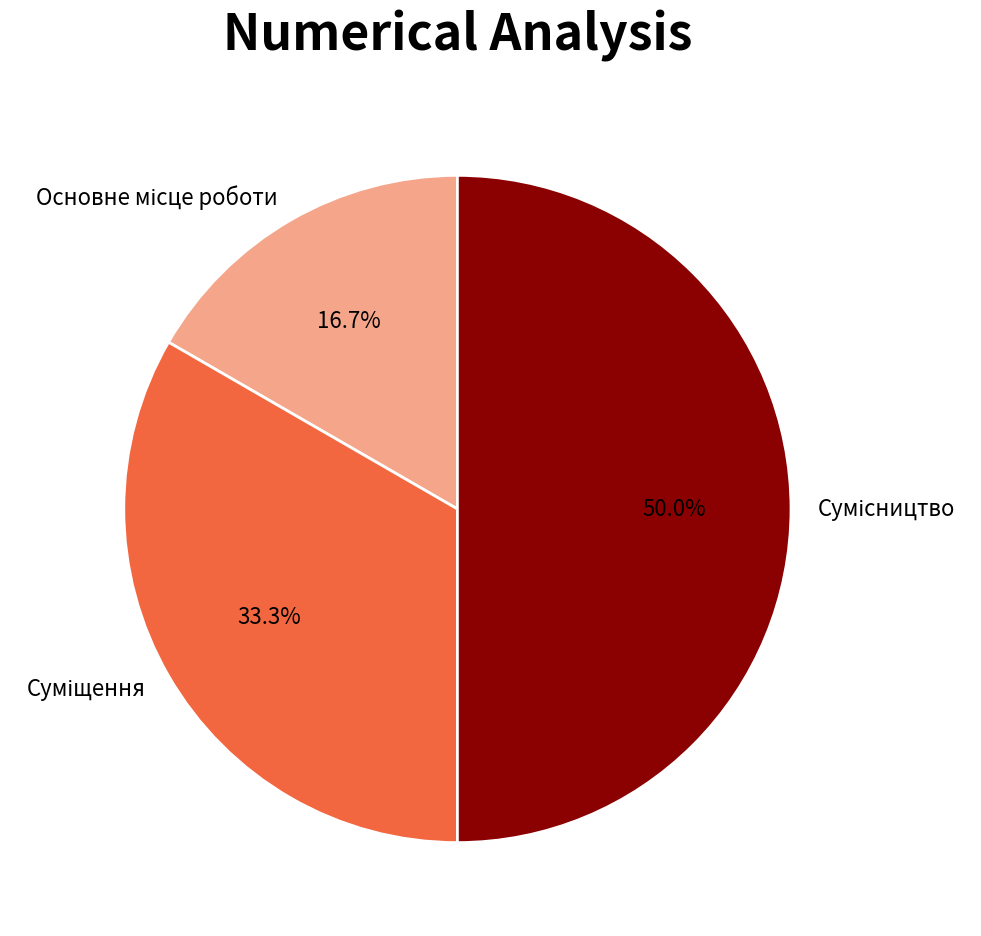

What is the change in value from Основне місце роботи to Сумісництво?

+2